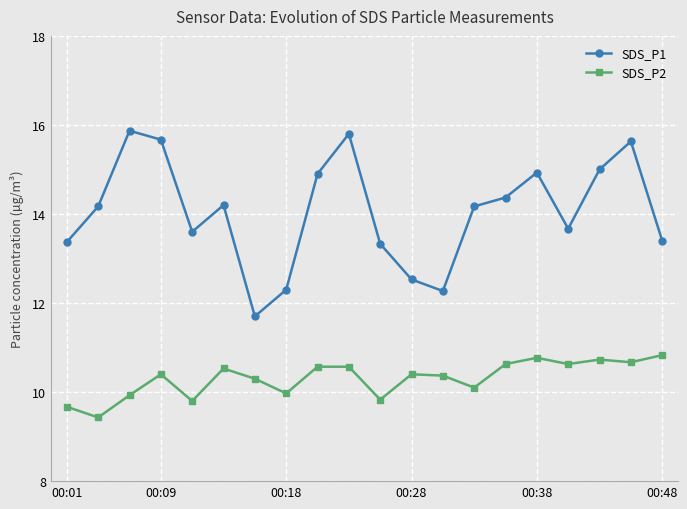

Is this an area chart (filled region under the line)?

No